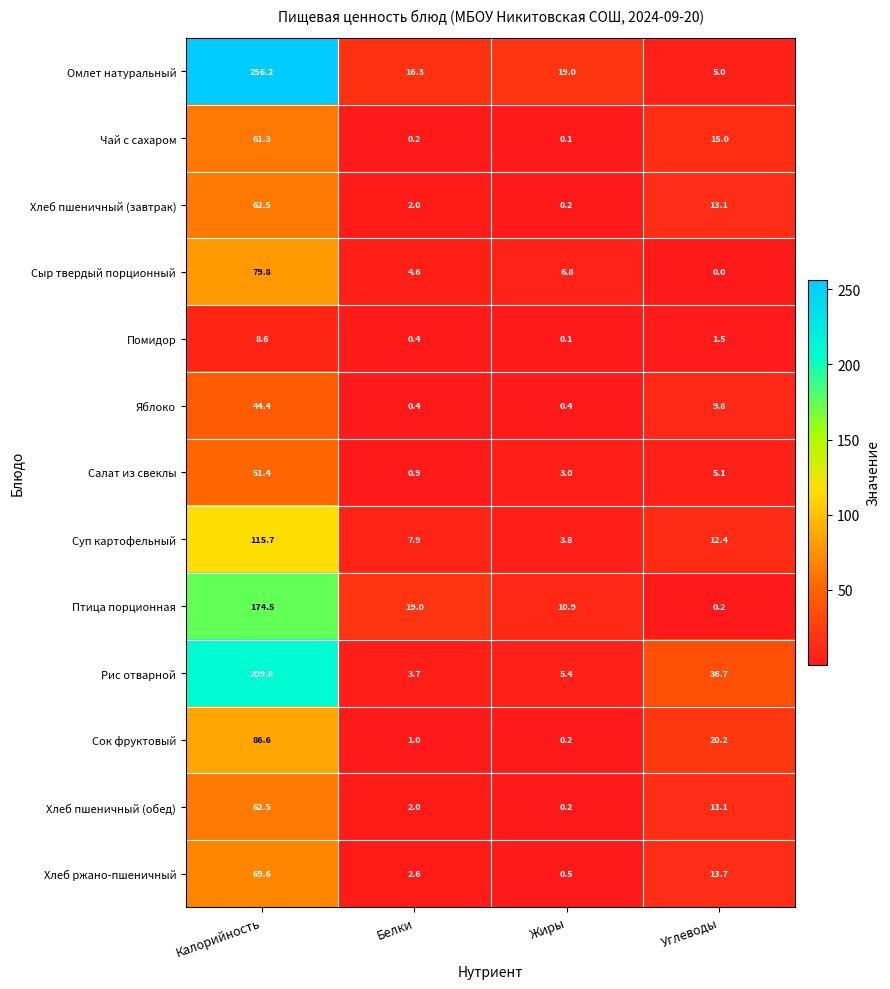

At which category is the sum across all series the highest?

Калорийность